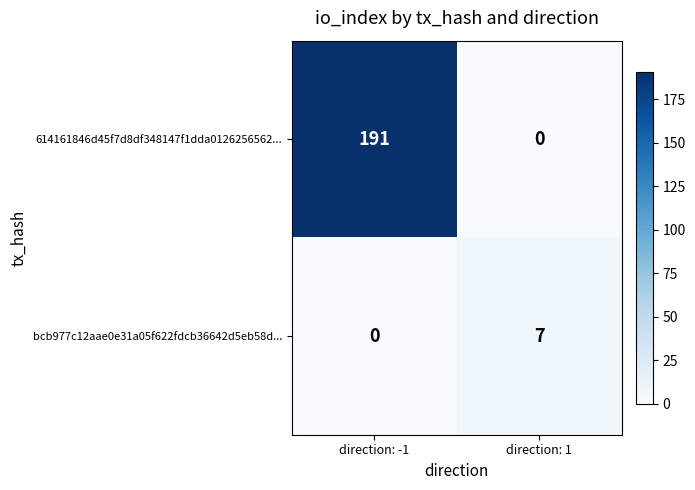

At which label is 614161846d45f7d8df348147f1dda0126256562... closest to 95?

direction: 1